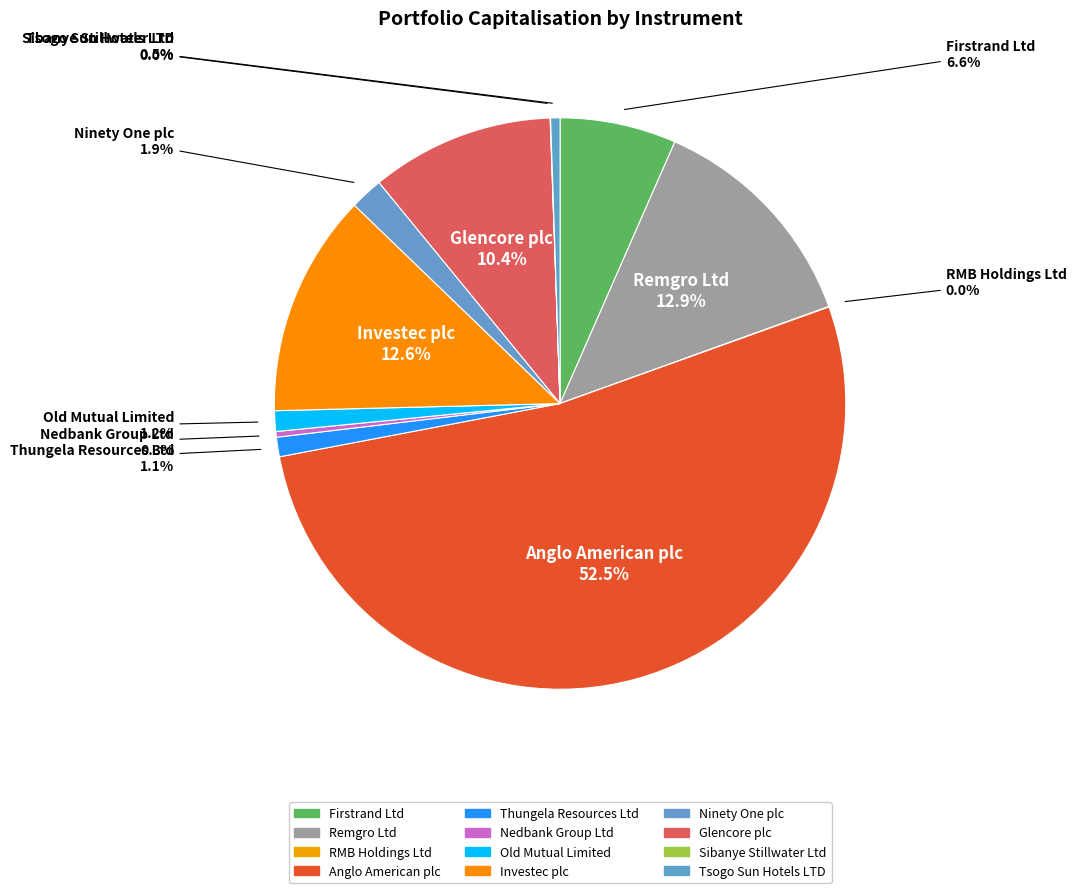

To the nearest percent, what percentage of the pie is Thungela Resources Ltd?

1%